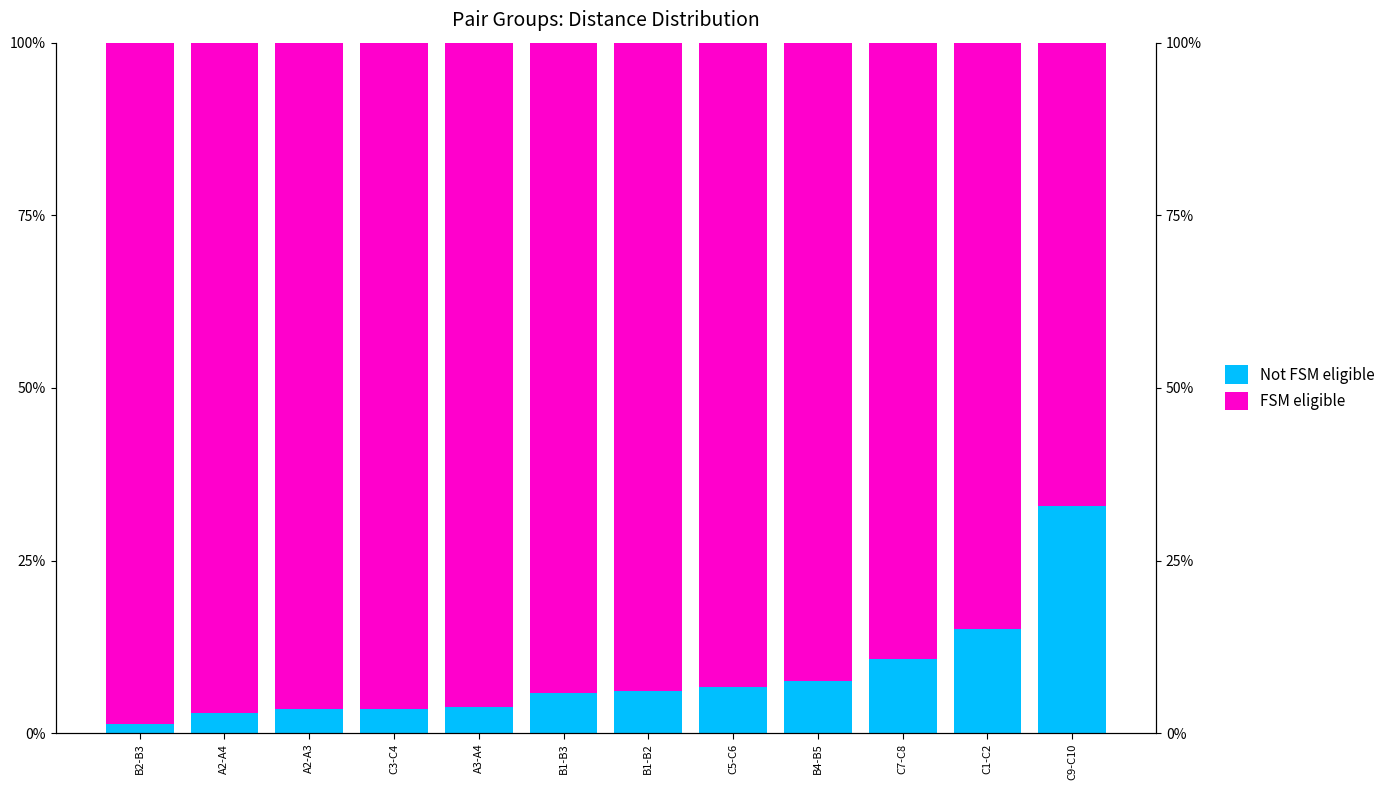

List the series in order of their peak value, highest first.

FSM eligible, Not FSM eligible